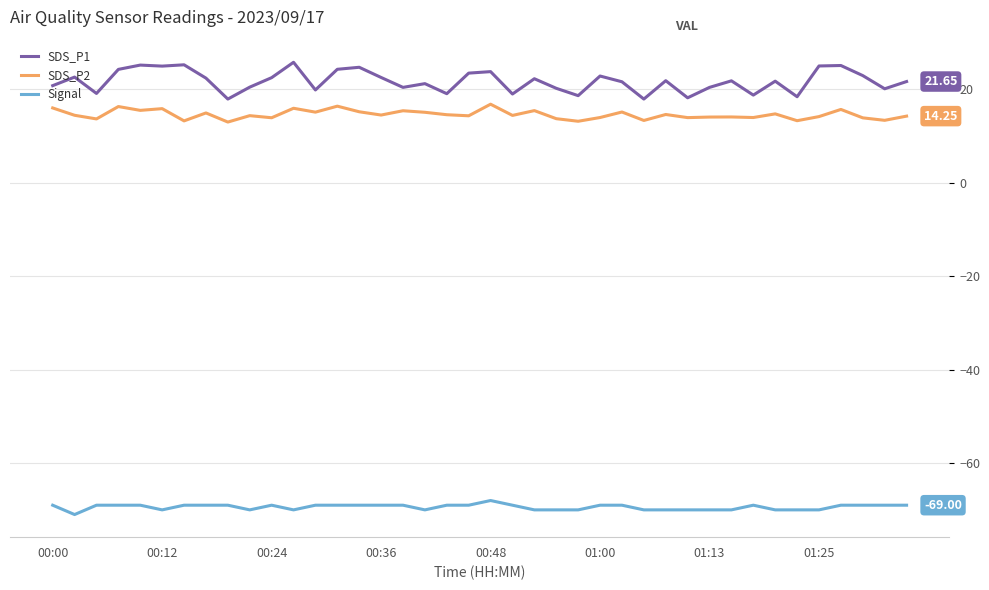

Does the chart have visible grid lines?

Yes